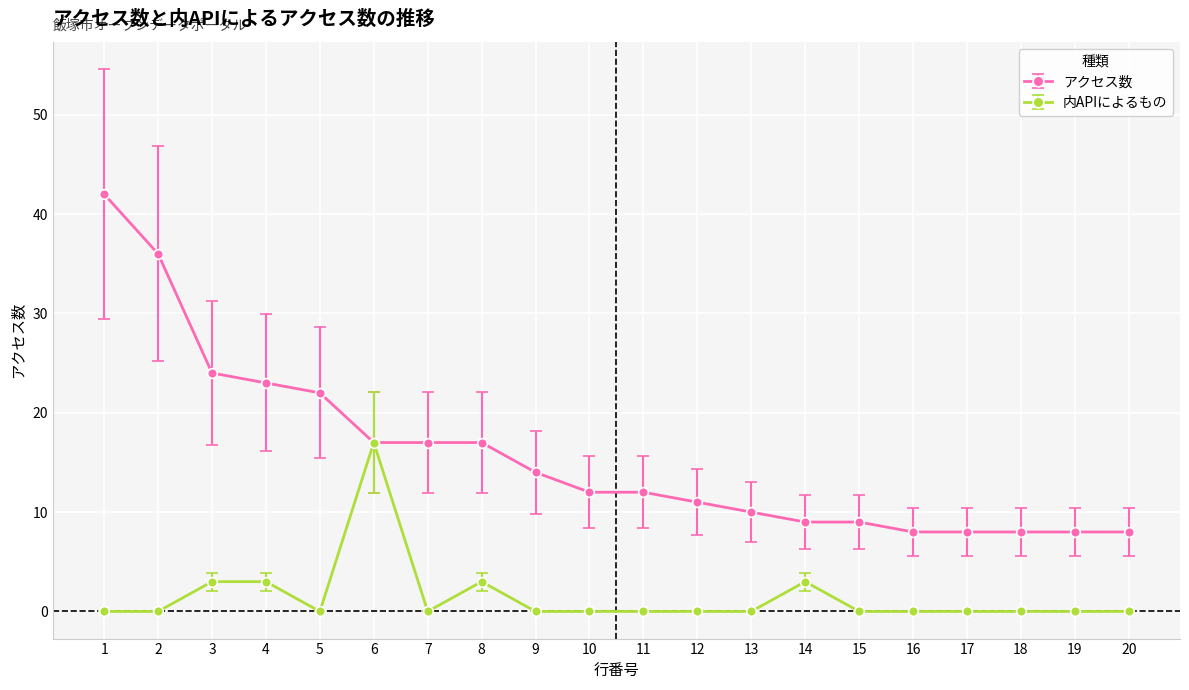

What is the value of the アクセス数 point at the 3rd from the left?

24